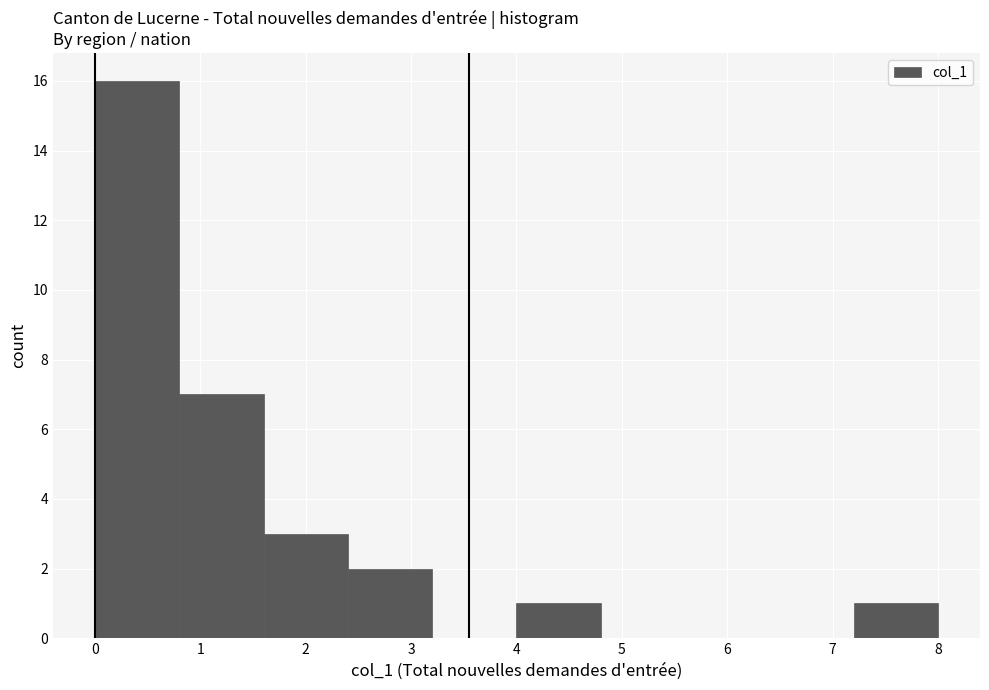

How tall is the bar that spans 2.4 to 3.2 on the x-axis? The values are not printed on the chart, so give them approximately, as read against the axis.

2